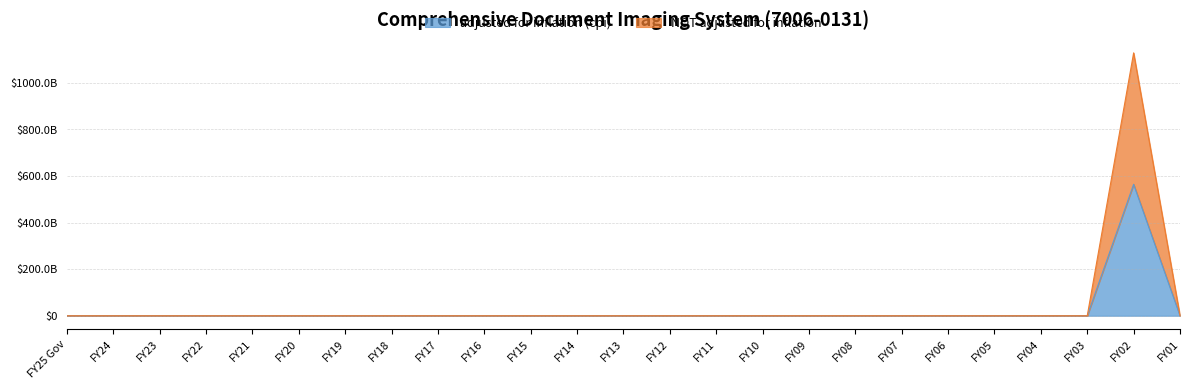

Which series changed the most between FY20 and FY04?

adjusted for inflation (cpi)